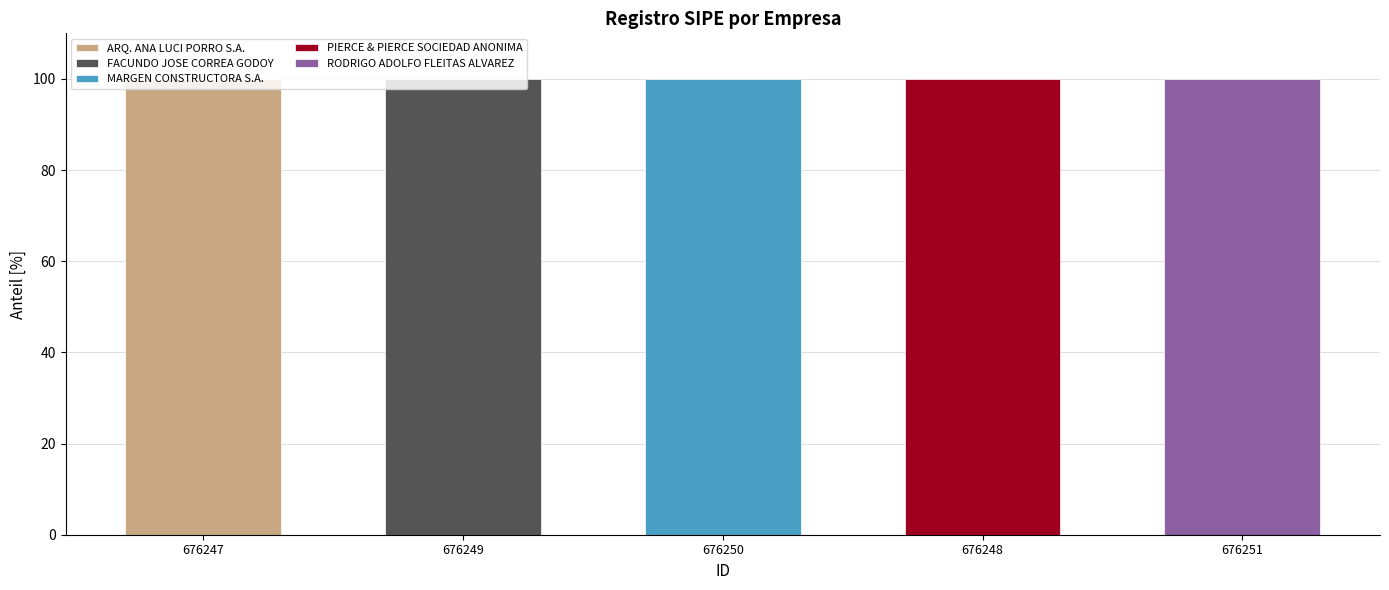

Which has a higher value, 676250 or 676249?

676250